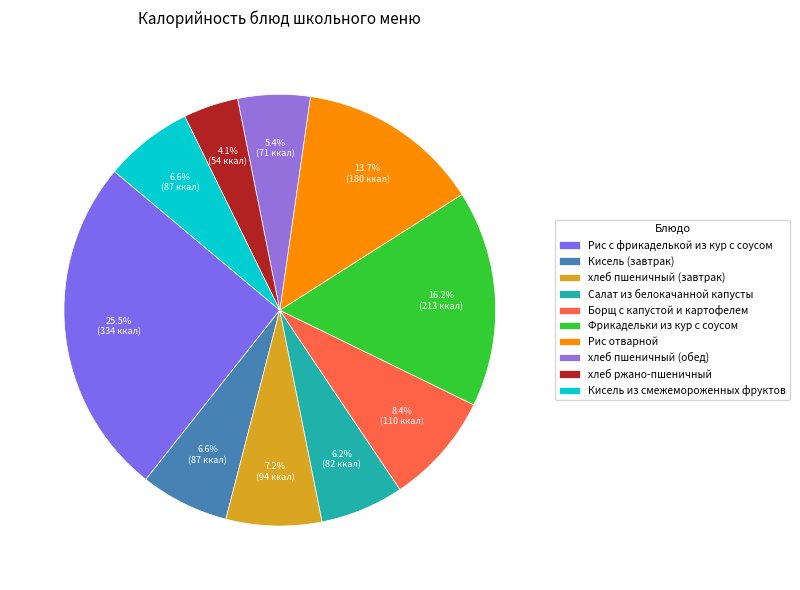

What percentage is NOT represented by хлеб ржано-пшеничный?

95.9%